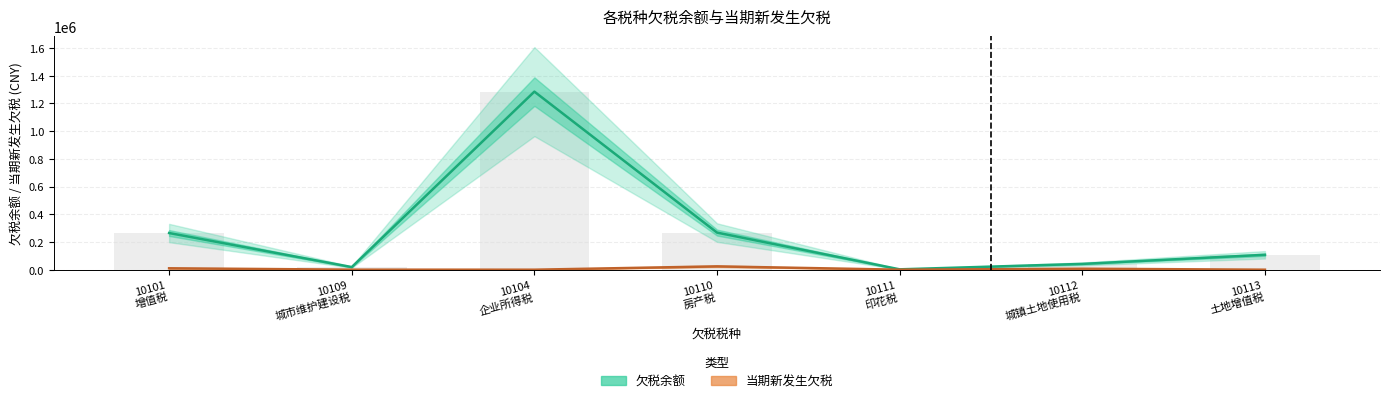

Between 10109
城市维护建设税 and 10112
城镇土地使用税, which series saw the biggest shift?

欠税余额